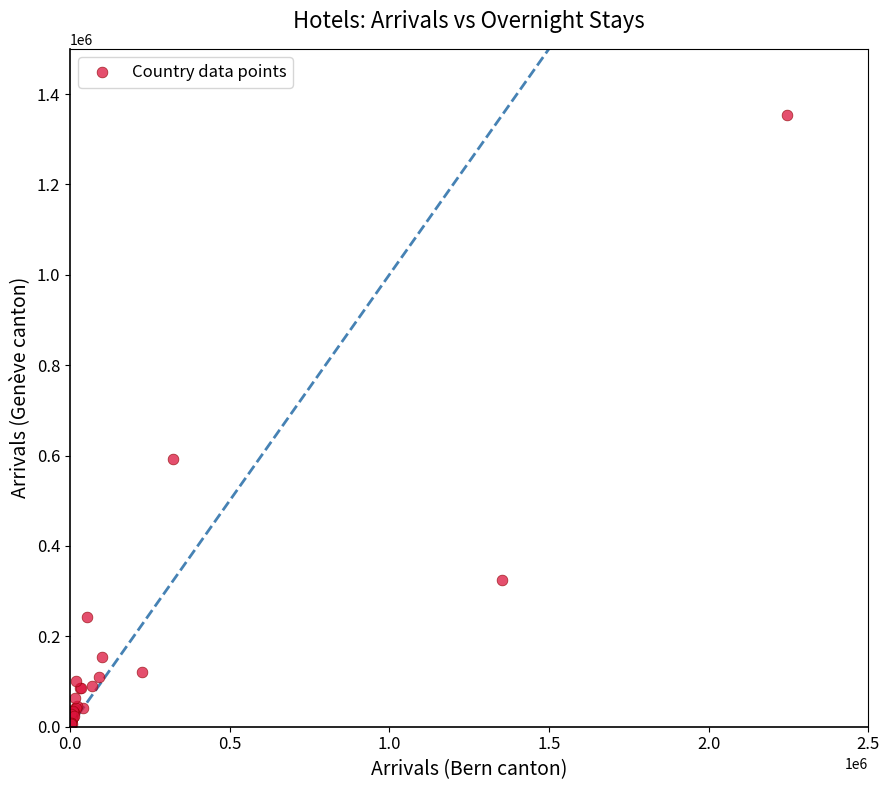

What Y value in the scatter plot is closest to 677637?

593220